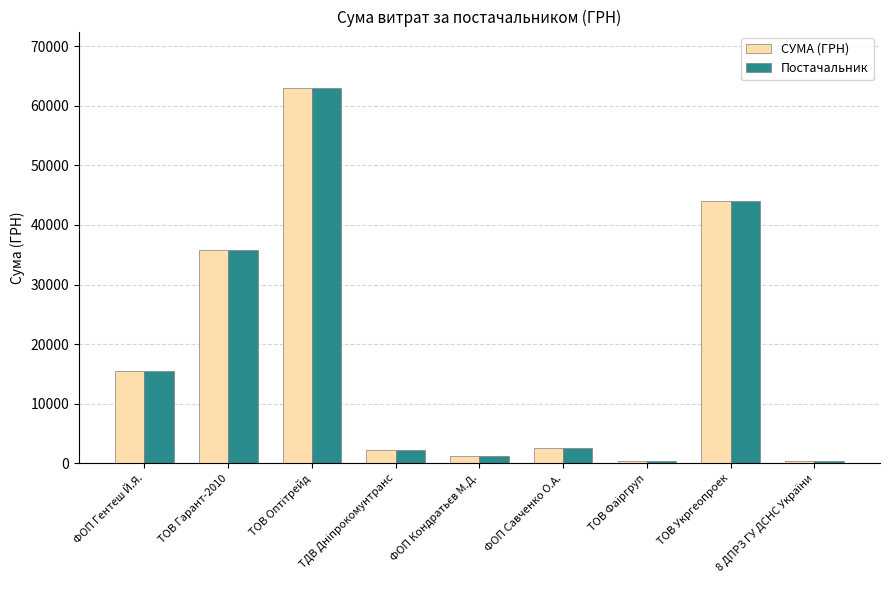

What is the sum of all Постачальник values?

165025